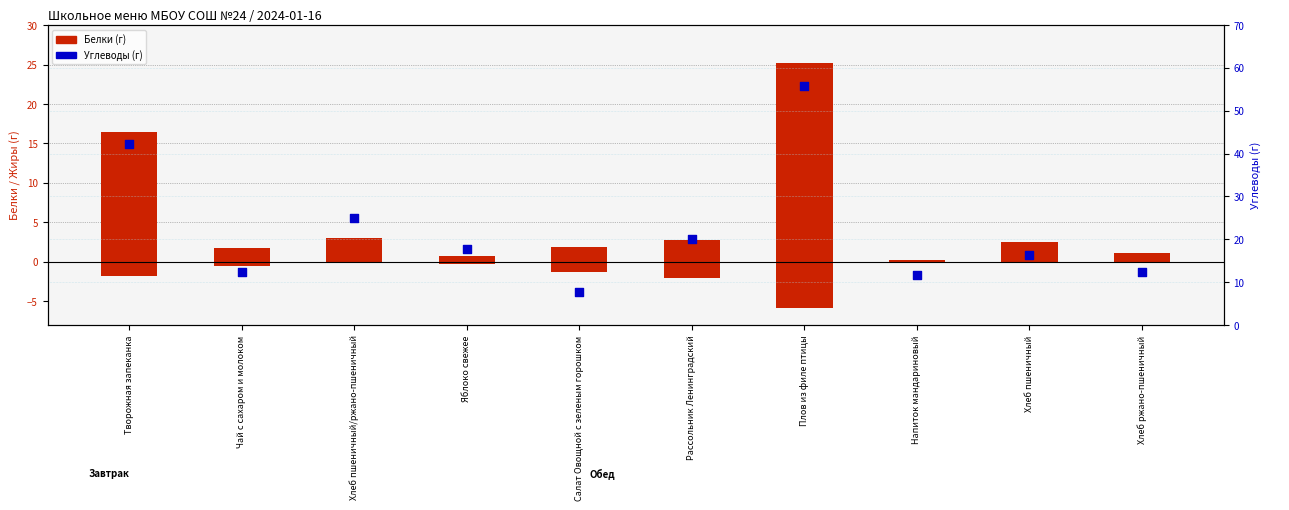

Which series reaches the minimum Y coordinate?

Белки (г)